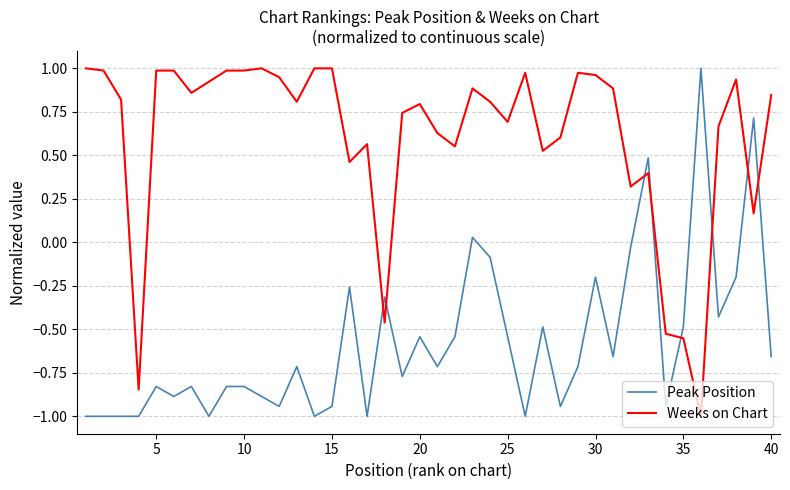

What is the lowest value of the Peak Position series?

-1.0